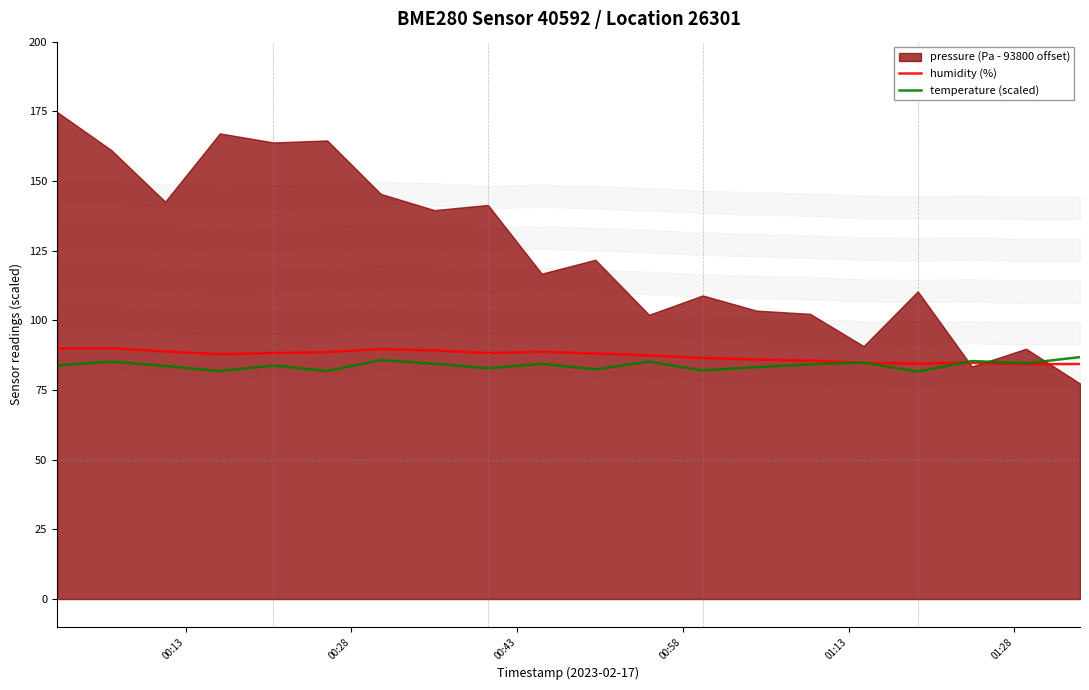

Does the chart display data point markers on the line(s)?

No